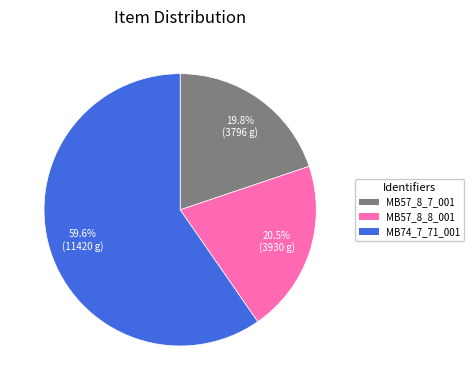

Rank the categories by value from lowest to highest.

MB57_8_7_001, MB57_8_8_001, MB74_7_71_001